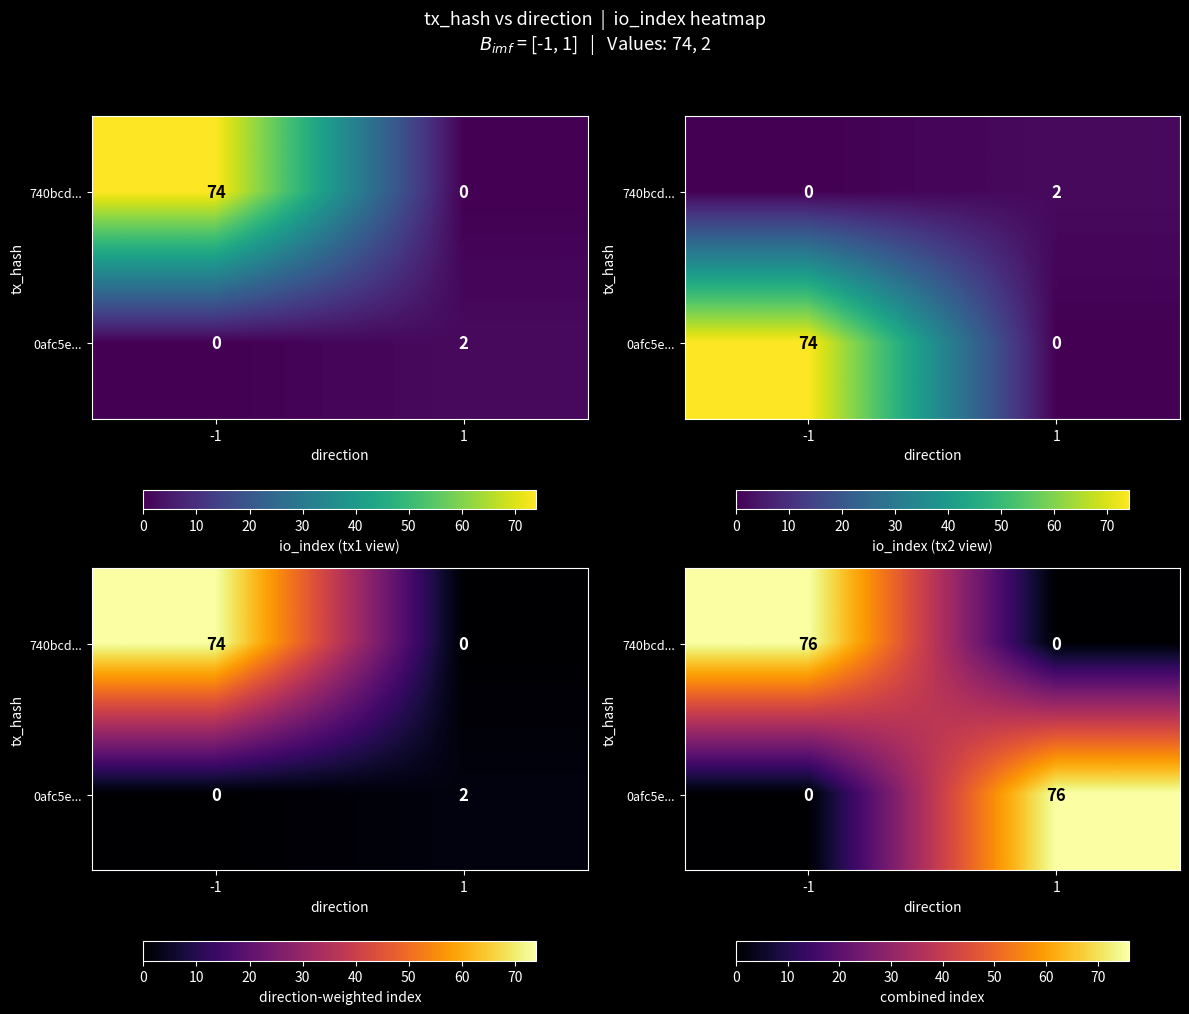

The 0afc5e... series shows 0 at -1. True or false?

True